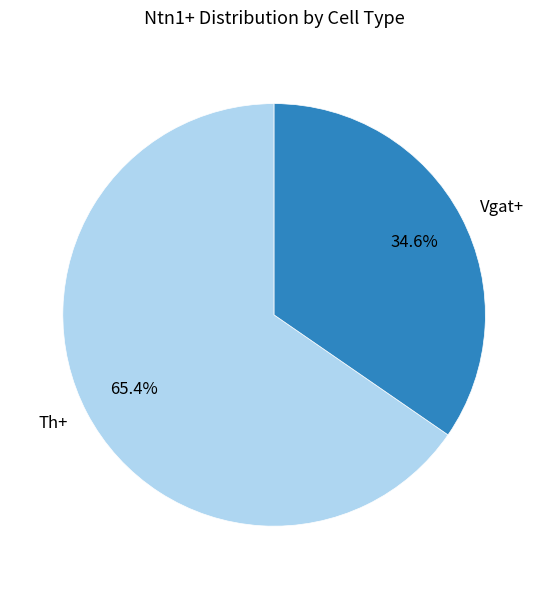

Is there any slice that represents more than half of the pie?

Yes